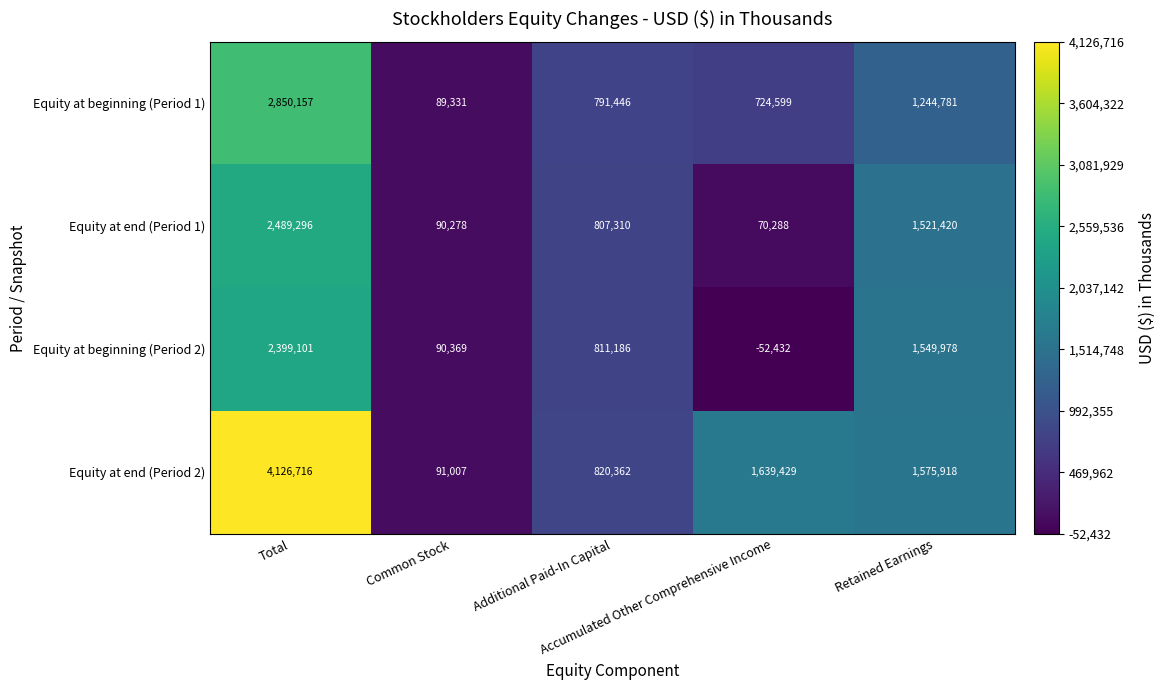

What is the difference between the second highest and minimum values in the Equity at beginning (Period 1) series?

1155450